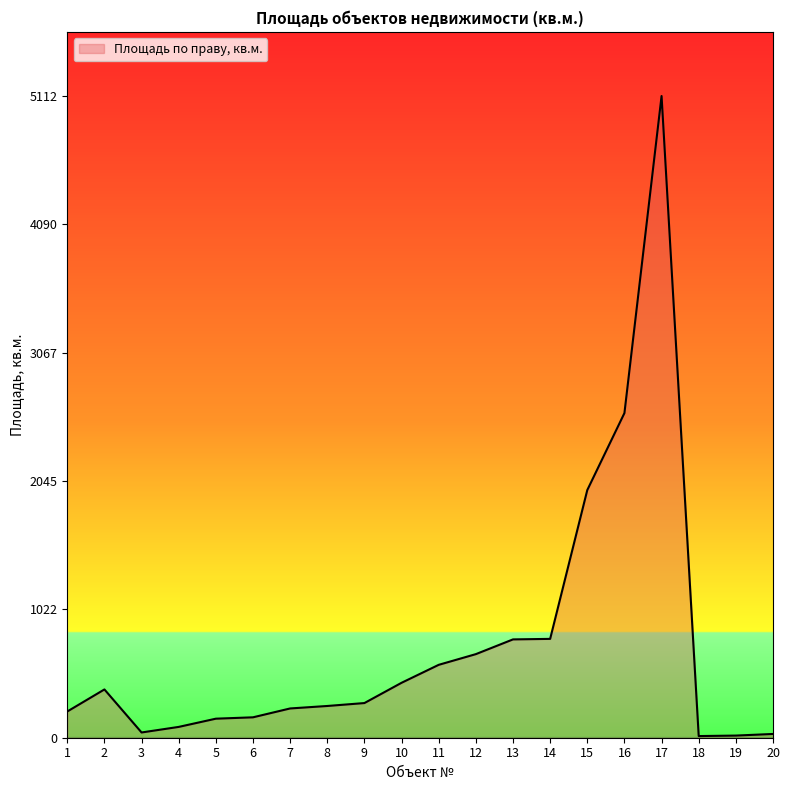

What is the change in value from 11 to 17?

+4531.9